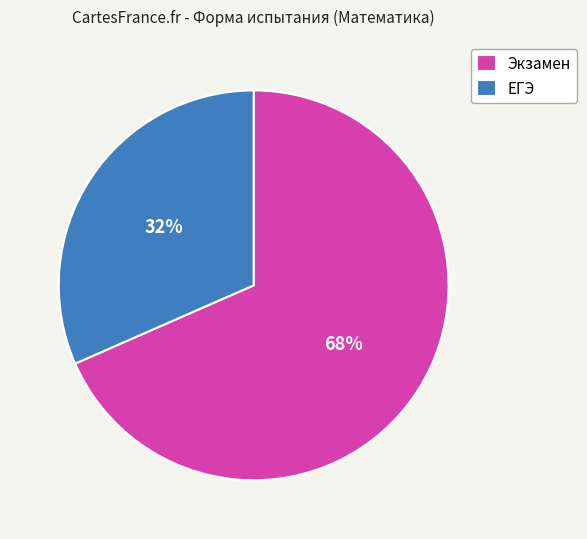

How many slices are in this pie chart?

2